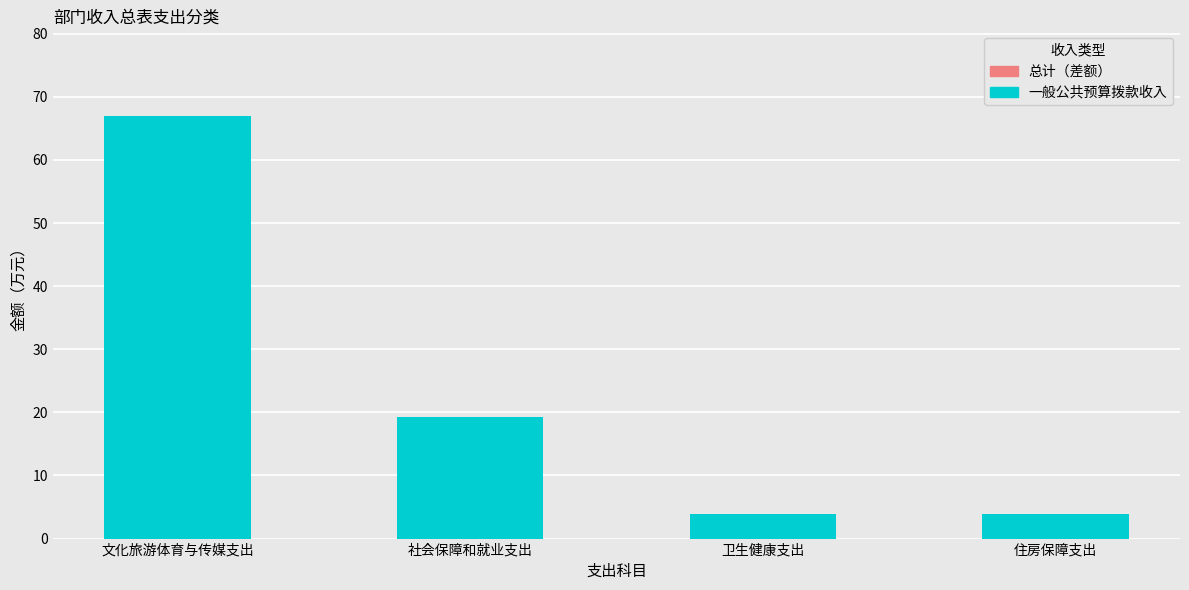

How many bars are there in total?

4